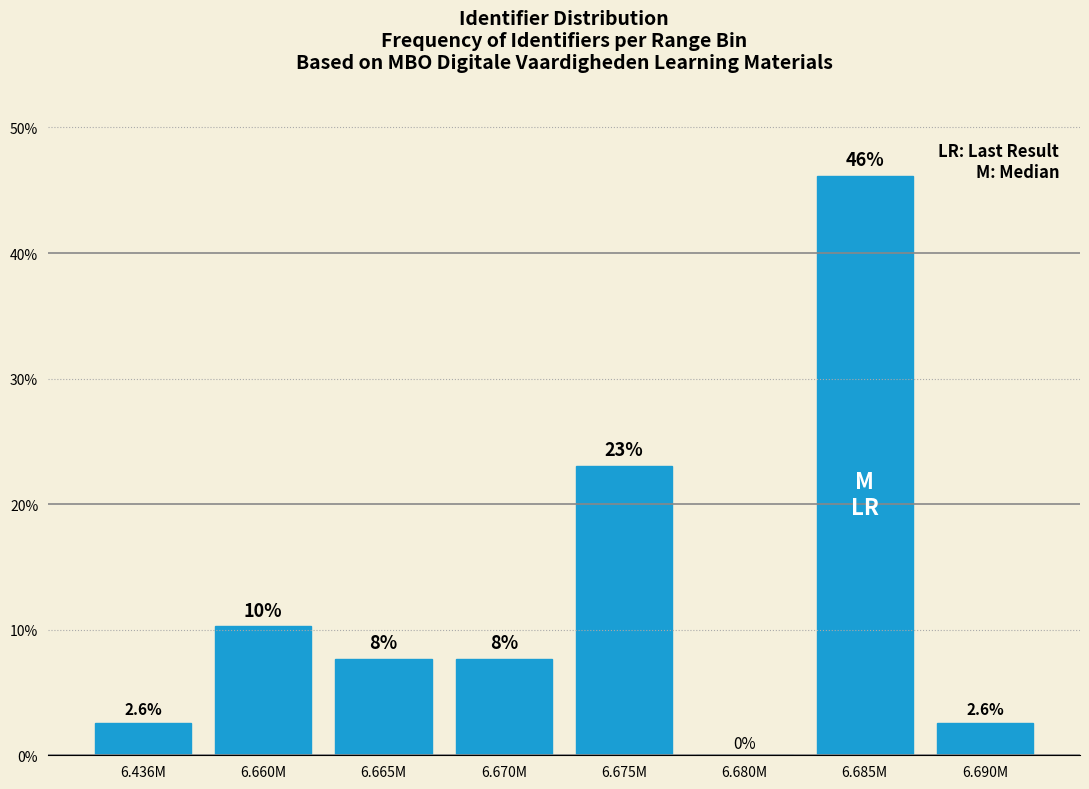

Reading left to right, extract all data points from this chart.

6.436M=2.6	6.660M=10.3	6.665M=7.7	6.670M=7.7	6.675M=23.1	6.680M=0.0	6.685M=46.2	6.690M=2.6